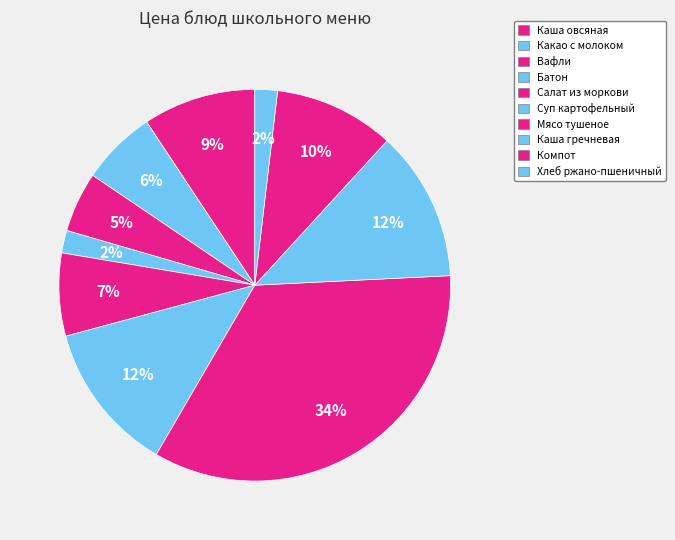

How many slices are in this pie chart?

10